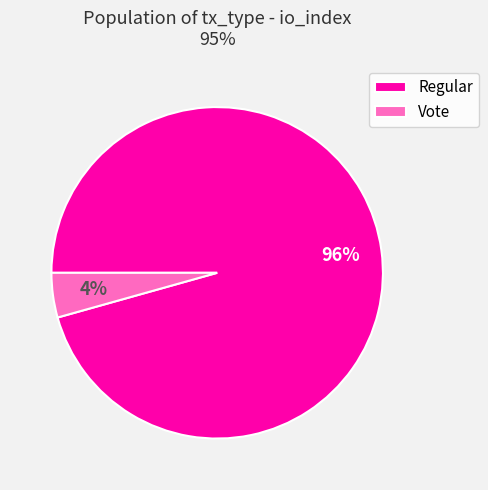

Rank the categories by value from lowest to highest.

Vote, Regular